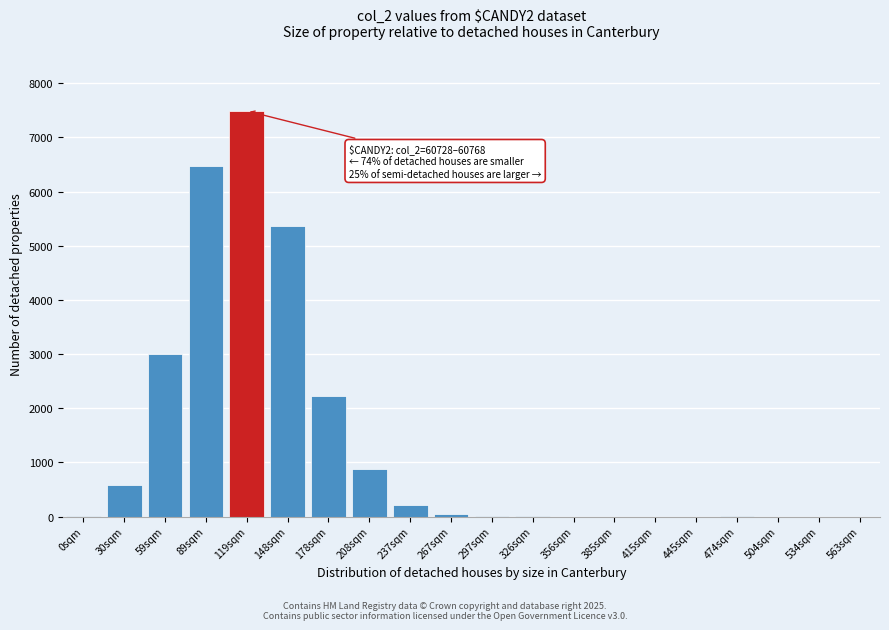

What is the sum of all values?

26273